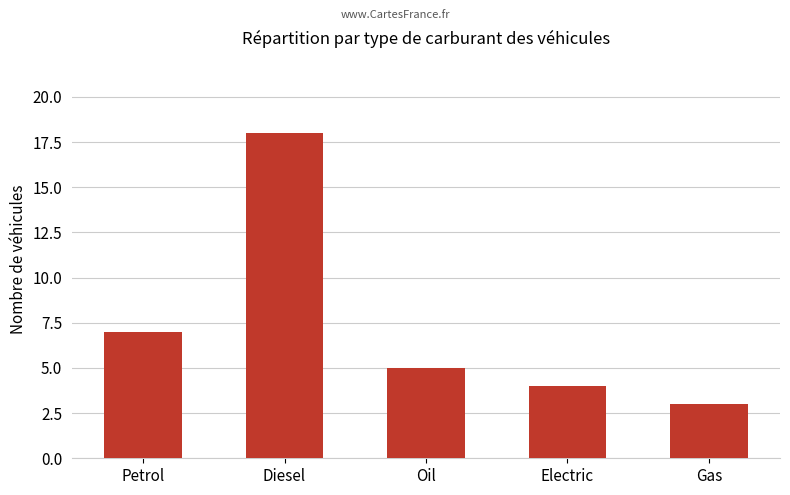

Are the bars grouped side by side (vs. stacked)?

No